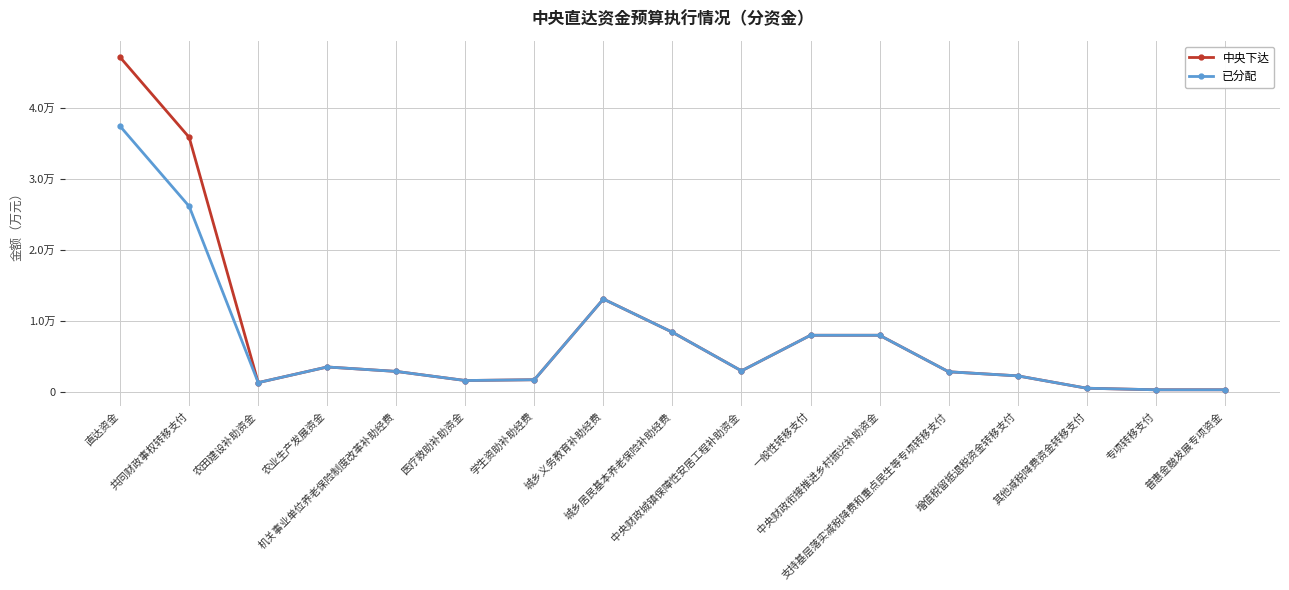

What is the average value of the 已分配 series?

7168.3